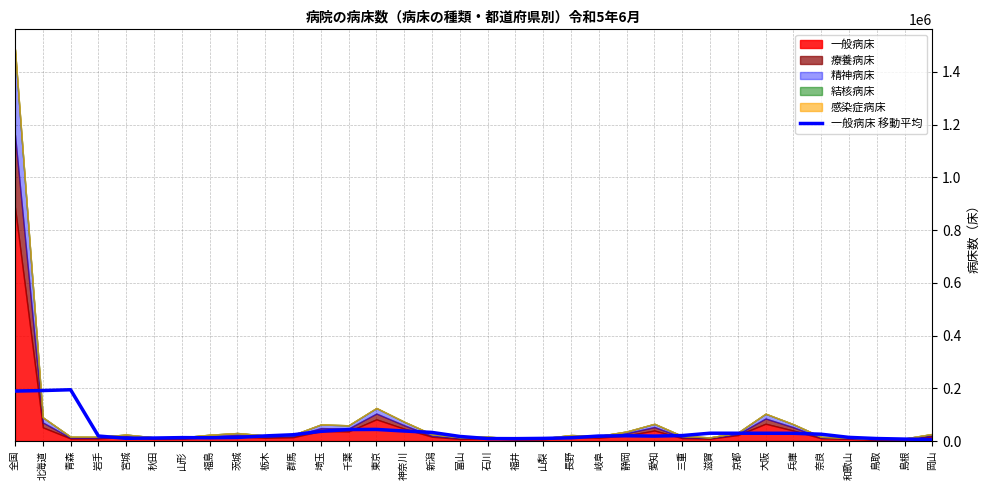

The chart shows a value of 16518.1 at 鳥取. True or false?

False